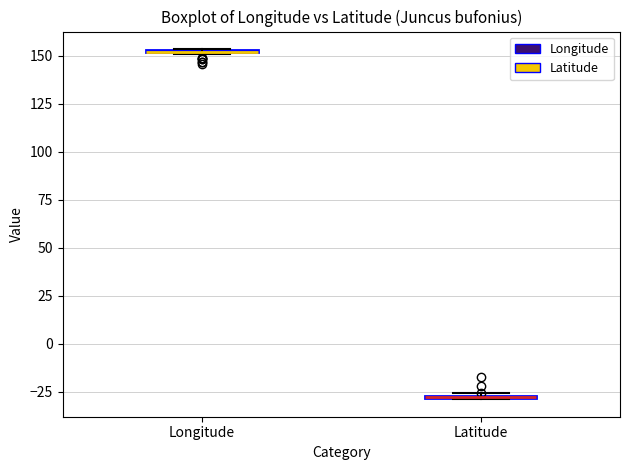

Where is the upper edge of the box for Longitude on the y-axis? The values are not printed on the chart, so give them approximately, as read against the axis.

155